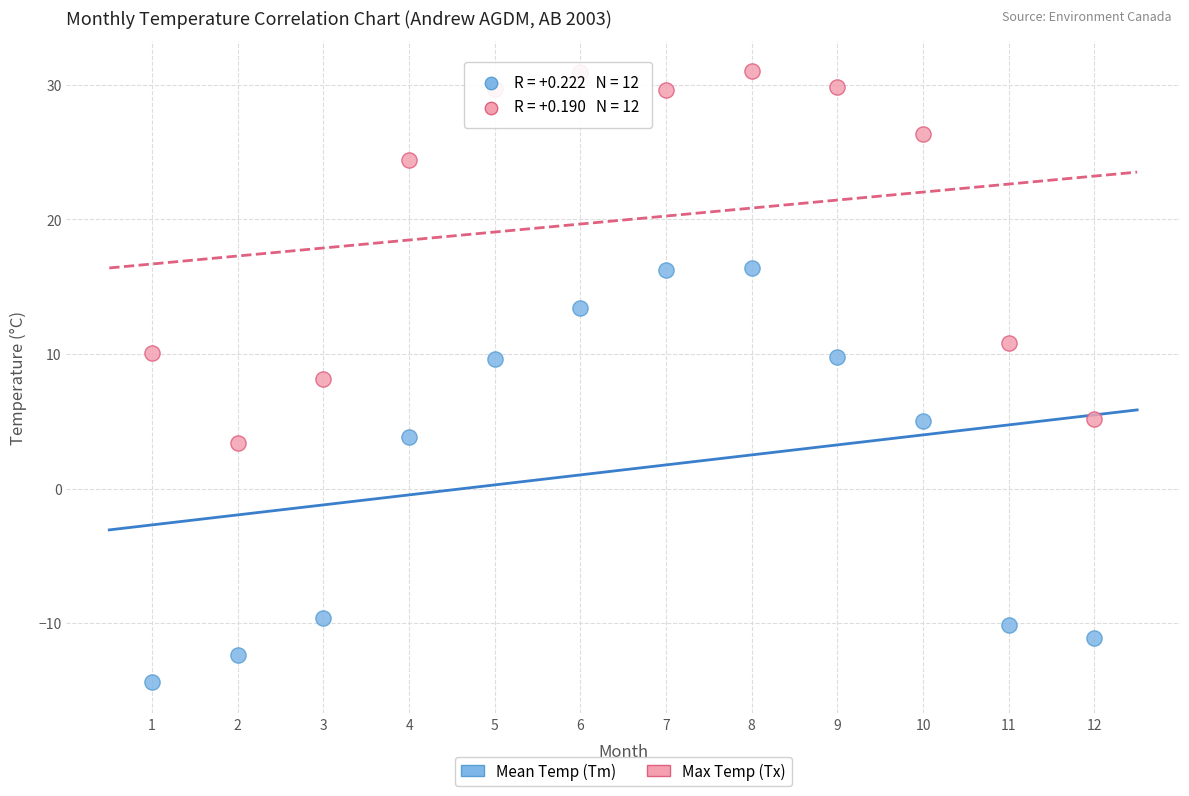

Which series contains the lowest Y value?

Mean Temp (Tm)